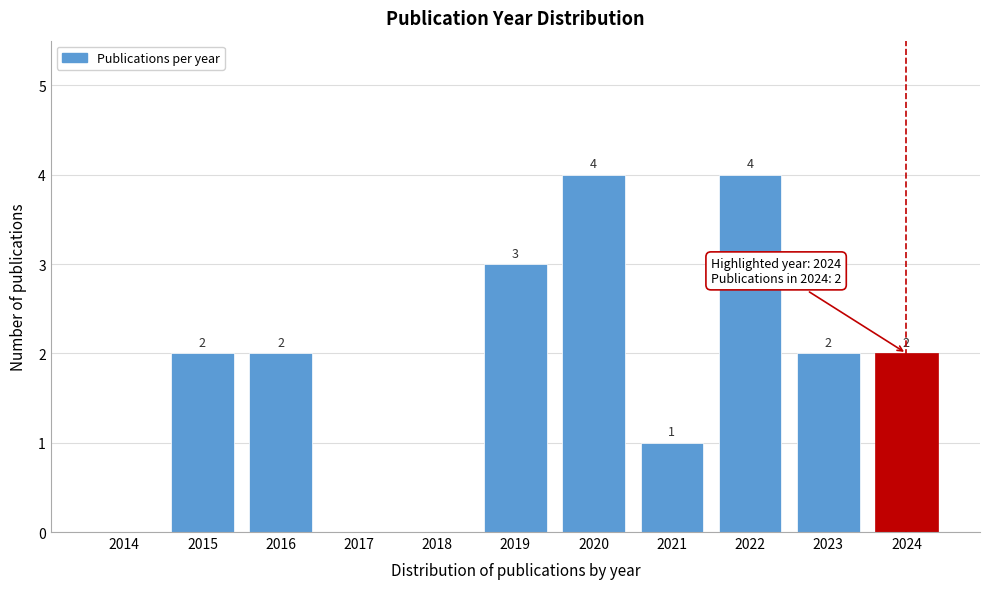

Reading right to left, extract all data points from this chart.

2024=2	2023=2	2022=4	2021=1	2020=4	2019=3	2018=0	2017=0	2016=2	2015=2	2014=0